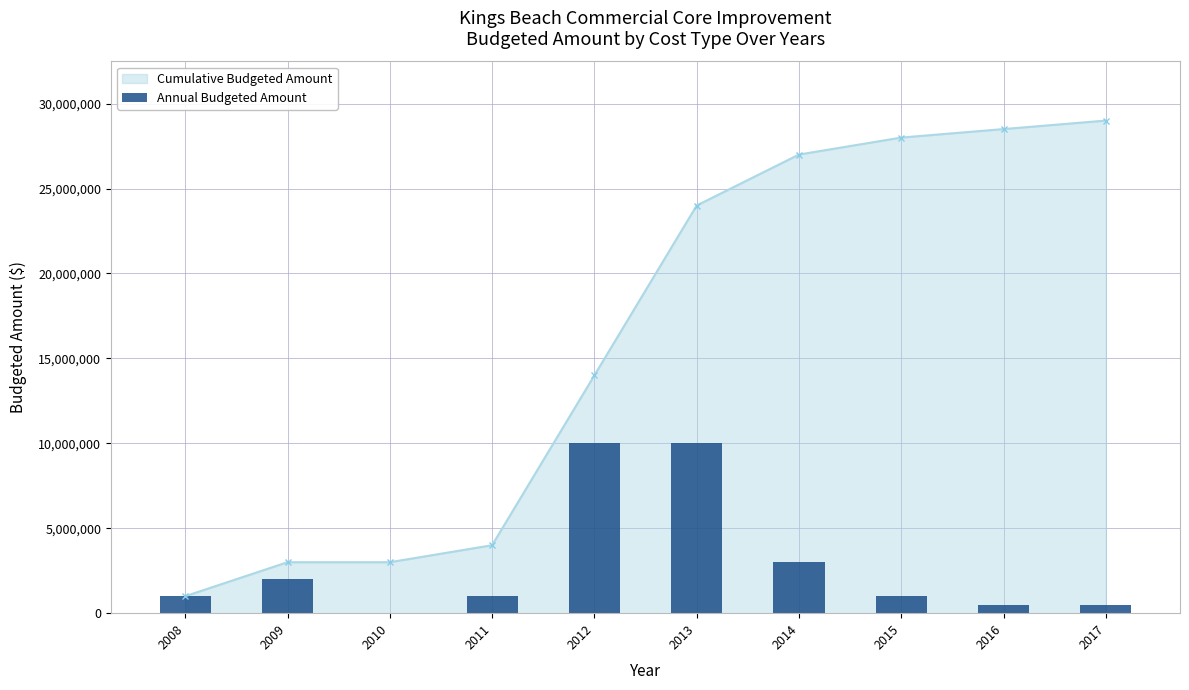

Rank the categories by value from highest to lowest.

2012, 2013, 2014, 2009, 2008, 2011, 2015, 2016, 2017, 2010